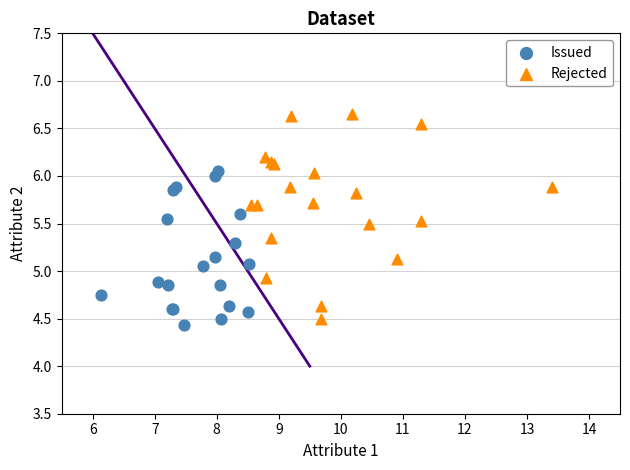

Which series contains the lowest Y value?

Issued